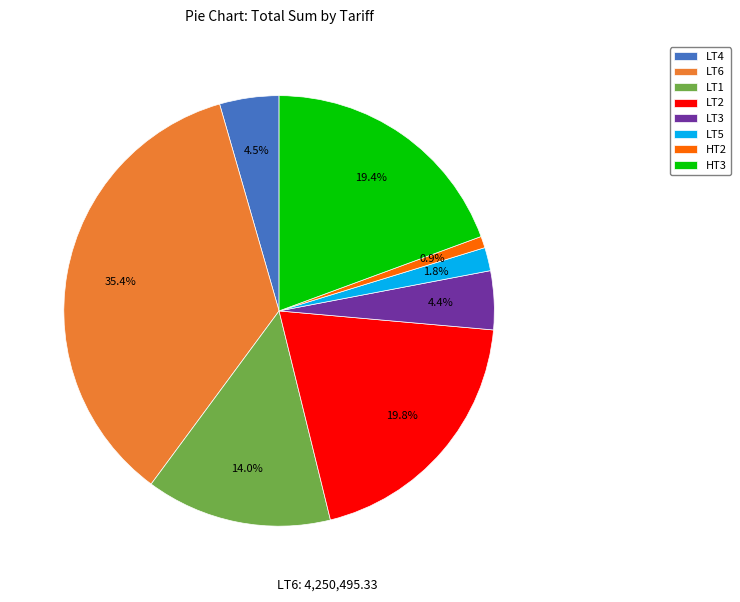

Which category has the smallest portion of the pie?

HT2